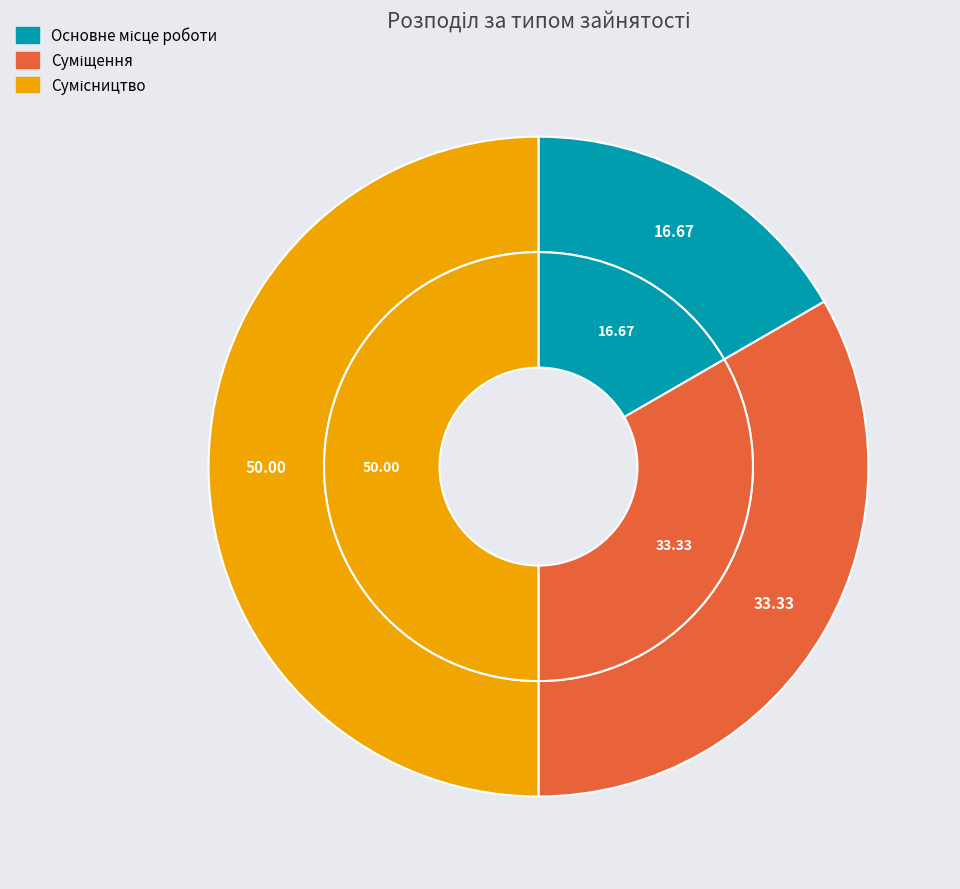

What is the smallest slice in the pie chart?

Основне місце роботи